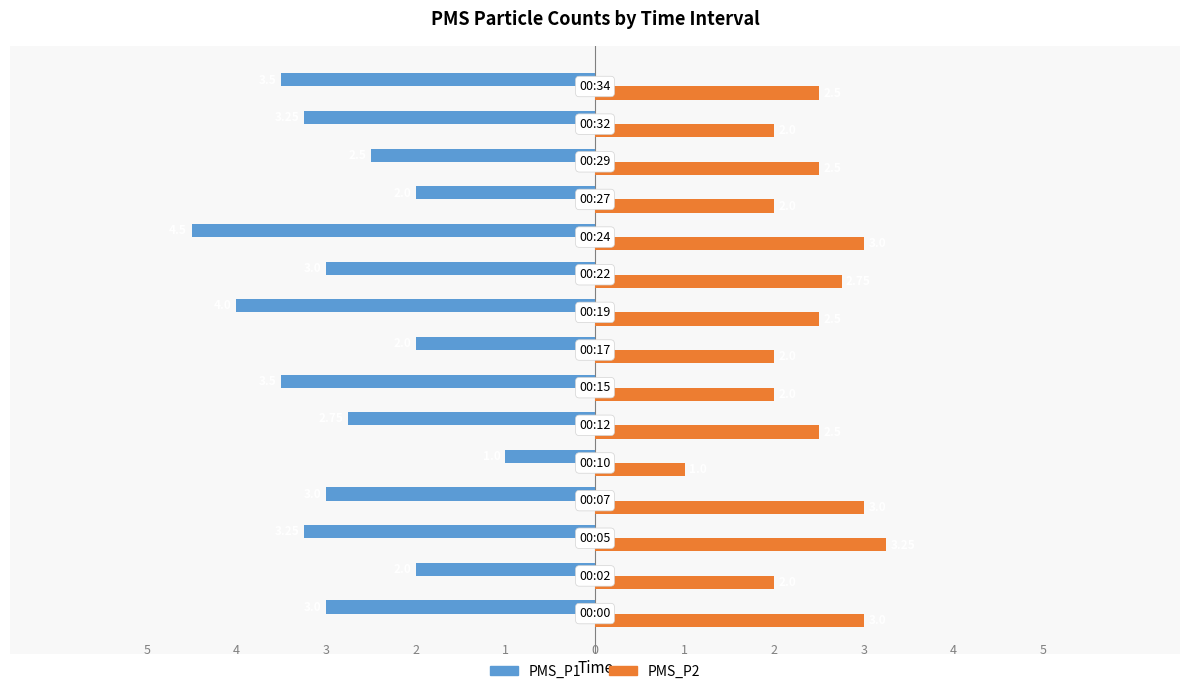

What is the difference between the highest and lowest values at 00:19?

6.5